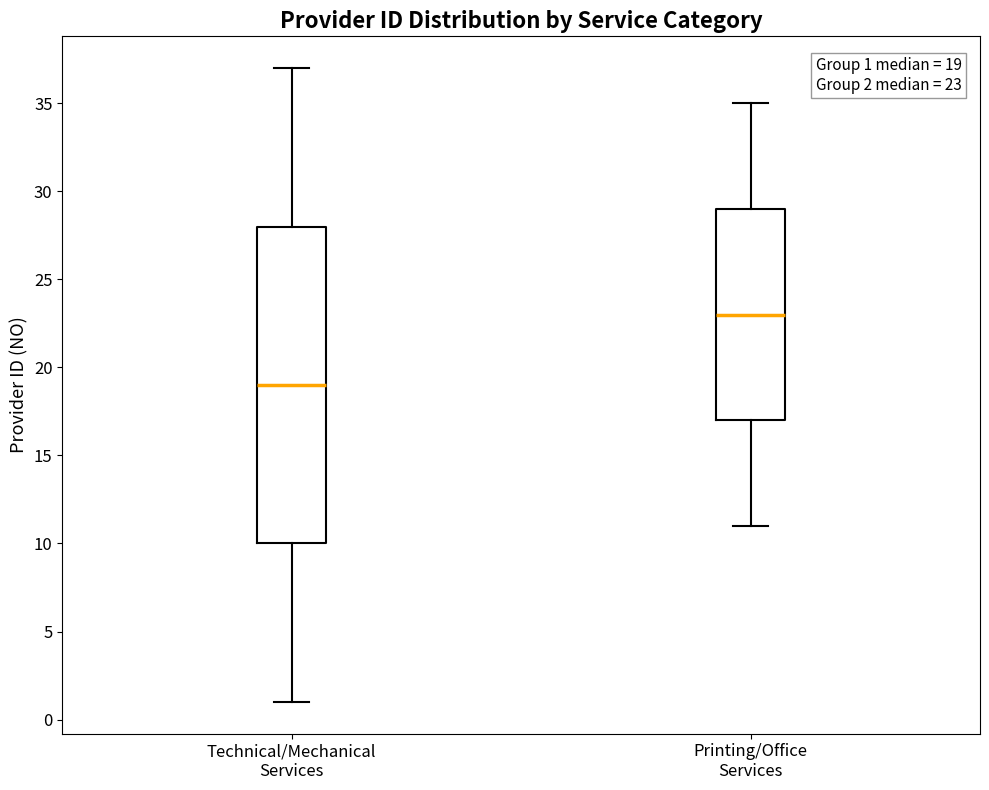

Which box is the tallest, from its lower edge to its upper edge?

Technical/Mechanical Services